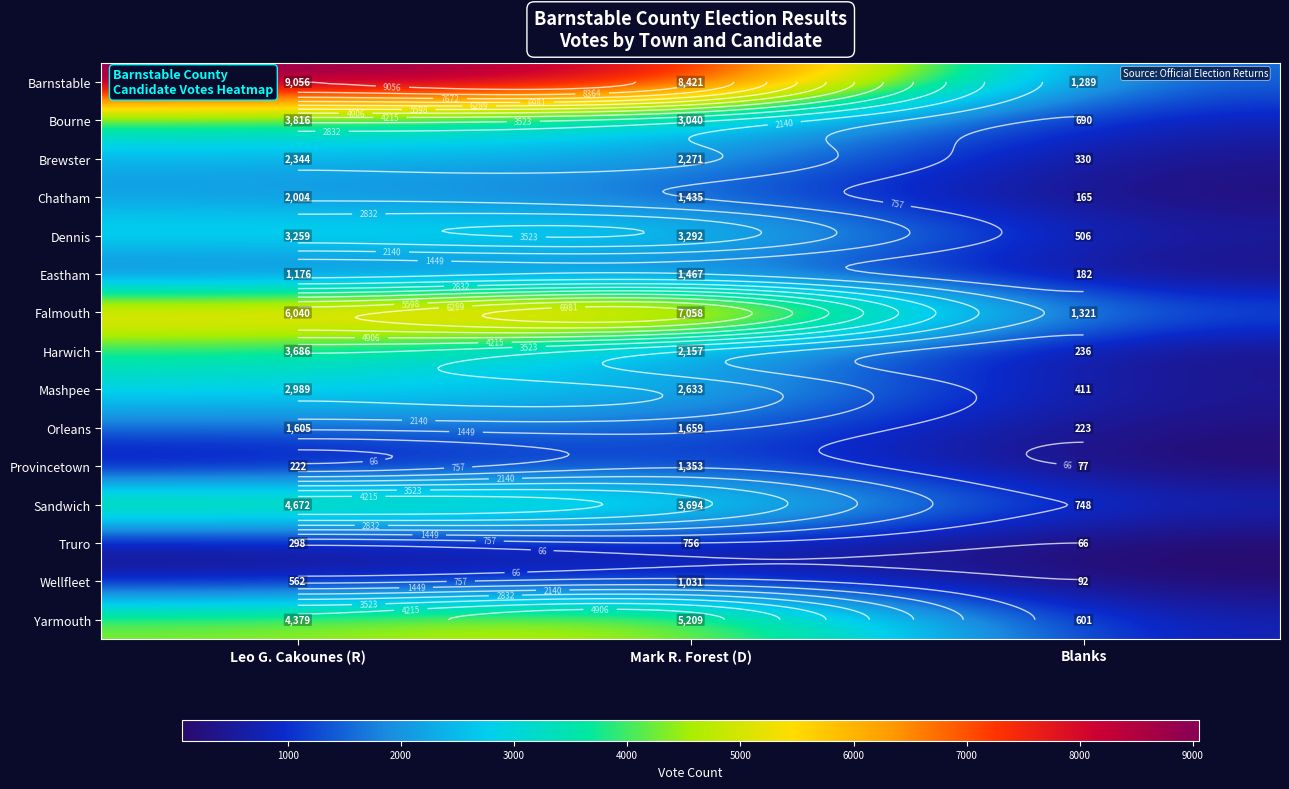

At which category is the sum across all series the highest?

Leo G. Cakounes (R)